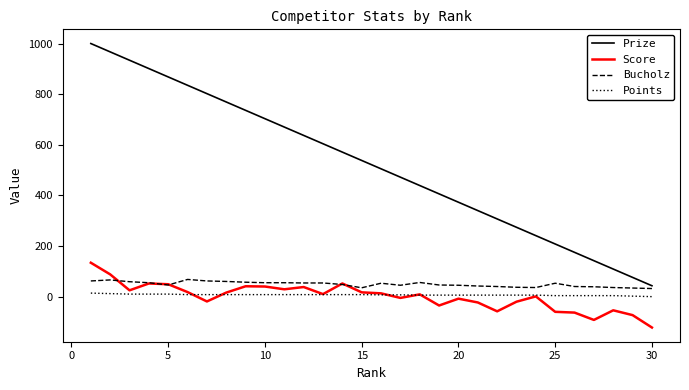

True or false: Points and Prize cross at least once.

False